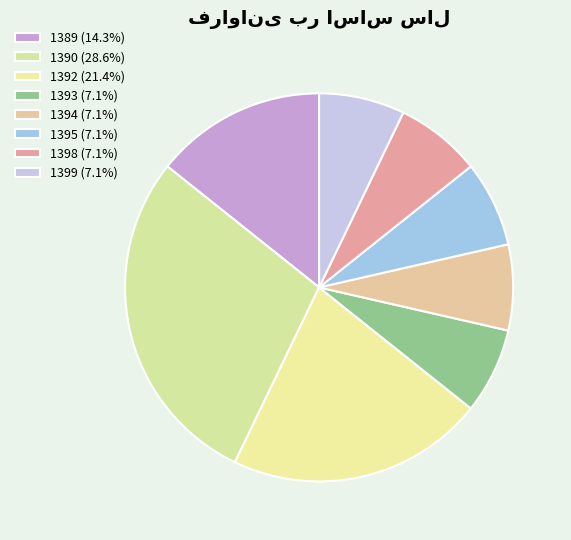

True or false: 1395 accounts for 7% of the total.

True